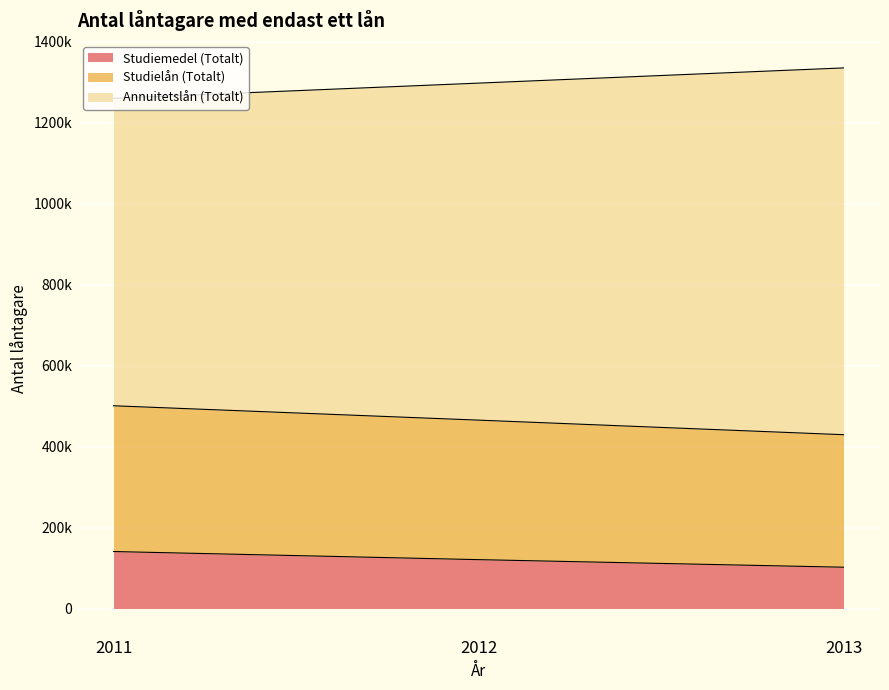

What is the smallest value displayed?

102150